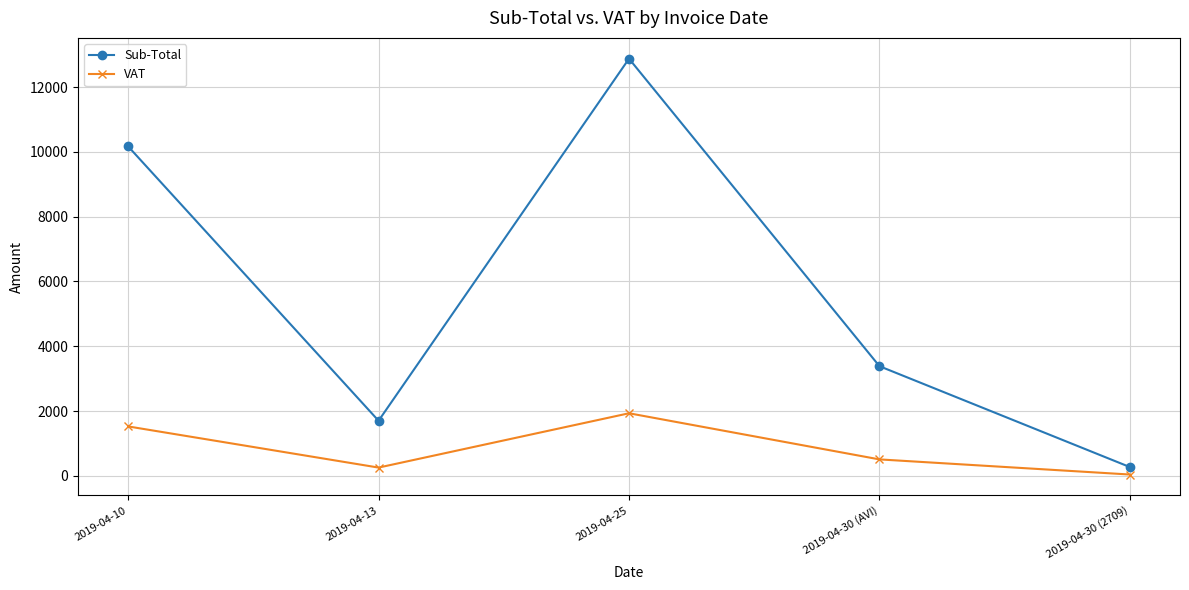

List the series in order of their peak value, lowest first.

VAT, Sub-Total